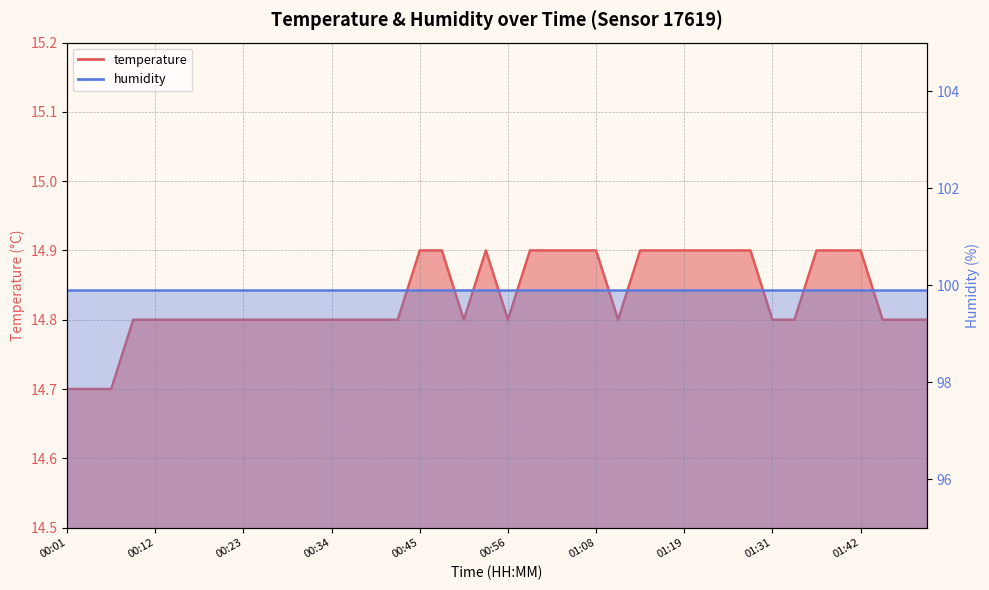

Reading right to left, what are all the values shown in this chart?

01:50=14.8	01:47=14.8	01:45=14.8	01:42=14.9	01:39=14.9	01:36=14.9	01:33=14.8	01:31=14.8	01:28=14.9	01:25=14.9	01:22=14.9	01:19=14.9	01:16=14.9	01:14=14.9	01:11=14.8	01:08=14.9	01:05=14.9	01:02=14.9	00:59=14.9	00:56=14.8	00:54=14.9	00:51=14.8	00:48=14.9	00:45=14.9	00:42=14.8	00:40=14.8	00:37=14.8	00:34=14.8	00:31=14.8	00:28=14.8	00:26=14.8	00:23=14.8	00:20=14.8	00:17=14.8	00:14=14.8	00:12=14.8	00:09=14.8	00:06=14.7	00:03=14.7	00:01=14.7